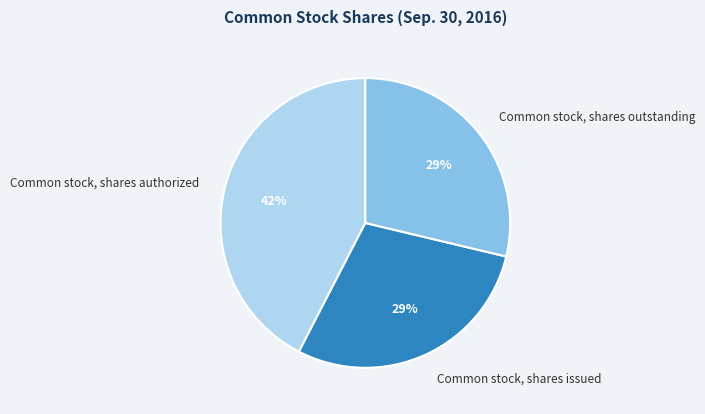

To the nearest percent, what is the combined percentage of Common stock, shares outstanding and Common stock, shares issued?

58%